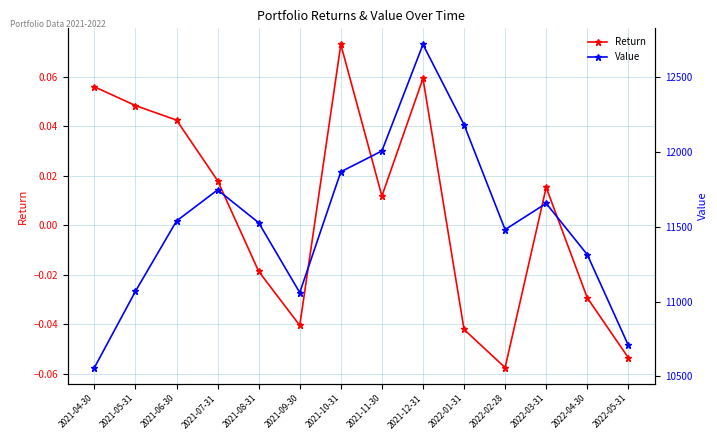

At how many categories does at least one series exceed 2016?

14